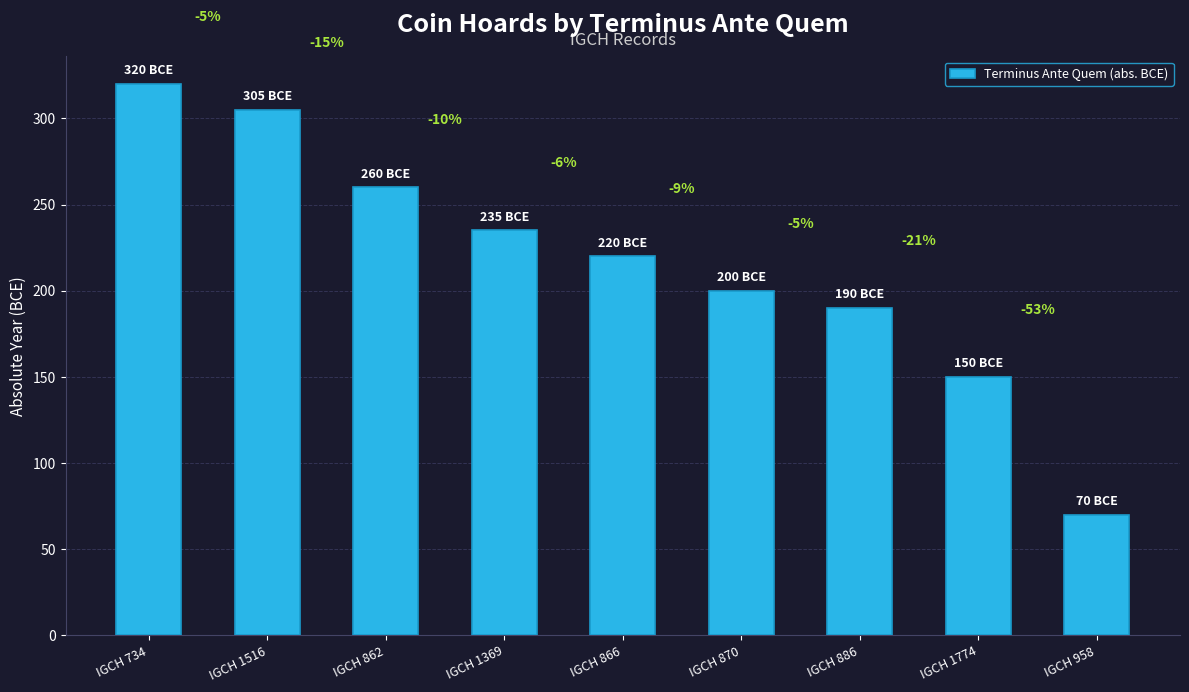

True or false: the data shows 235 at IGCH 1369.

True